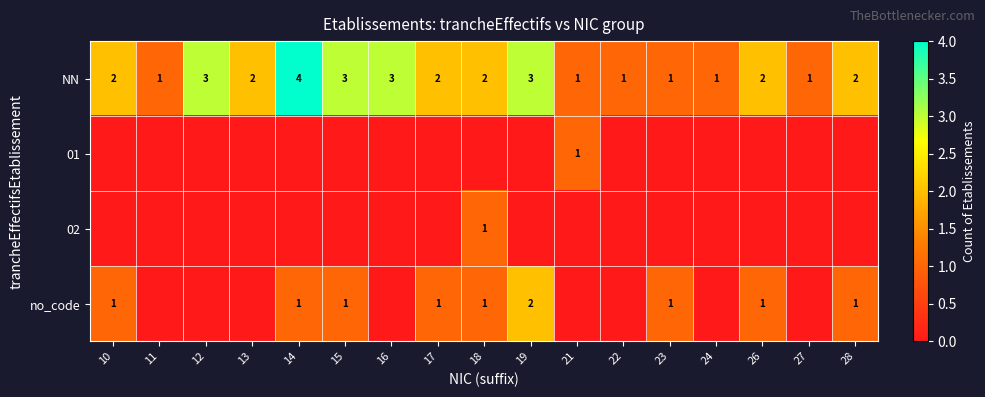

True or false: NN has a value of 1 at 13.

False